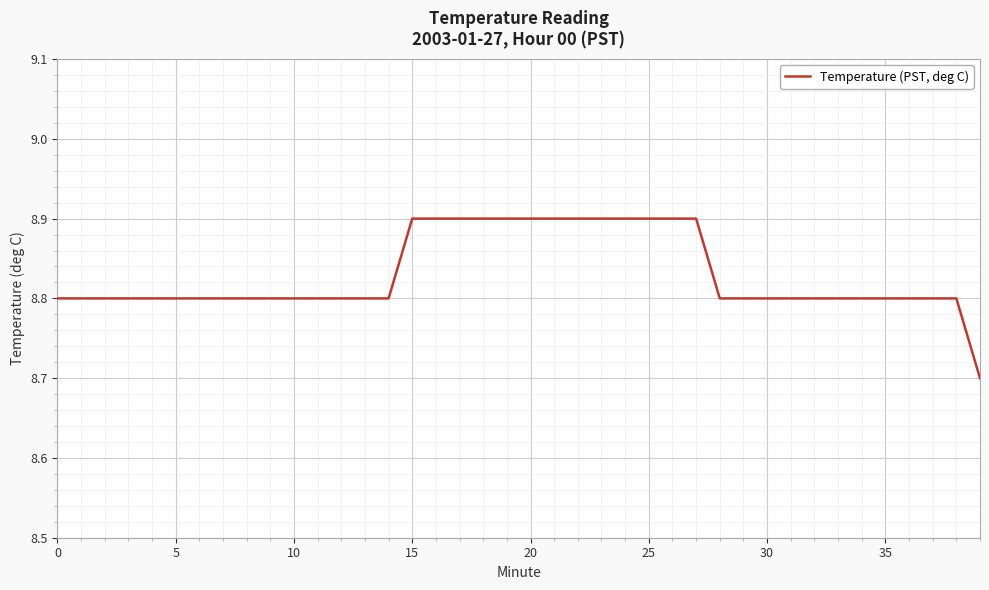

What is the minimum value shown in the chart?

8.7